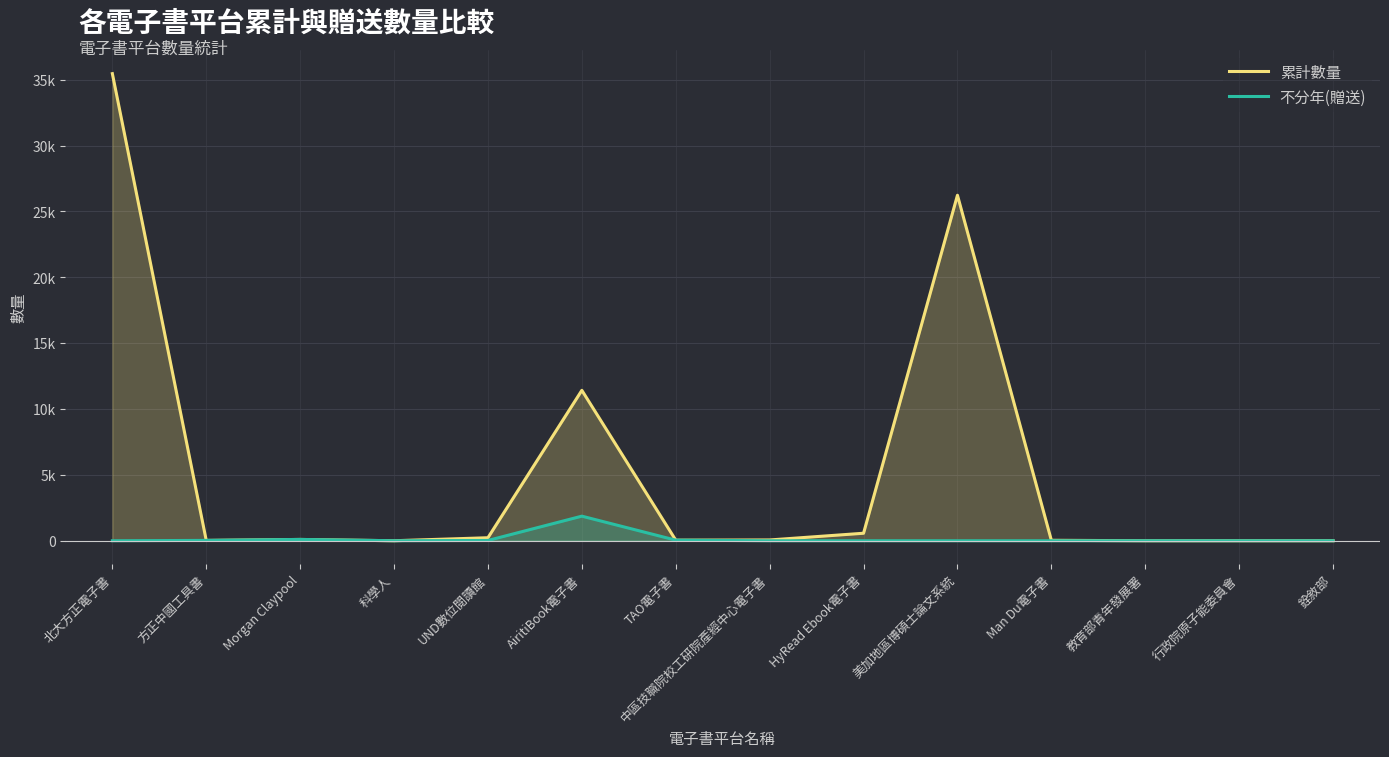

At which category does 不分年(贈送) reach its first local valley?

科學人